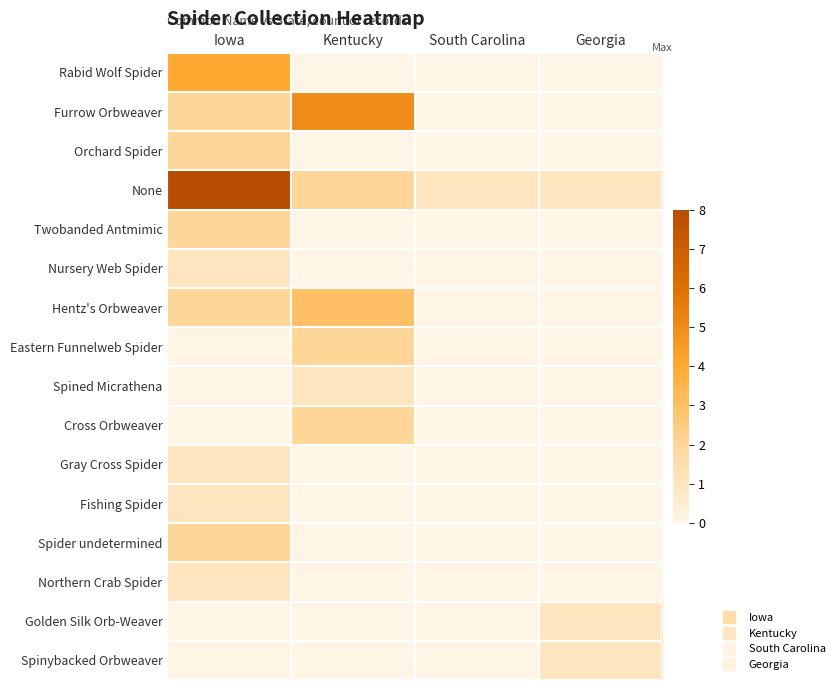

How many categories are shown in the chart?

4